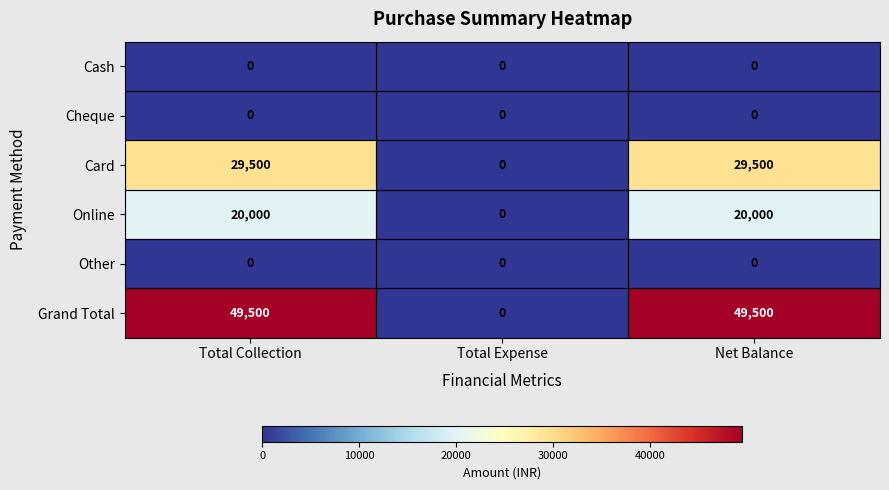

The value of Grand Total at Total Expense is 22371. True or false?

False